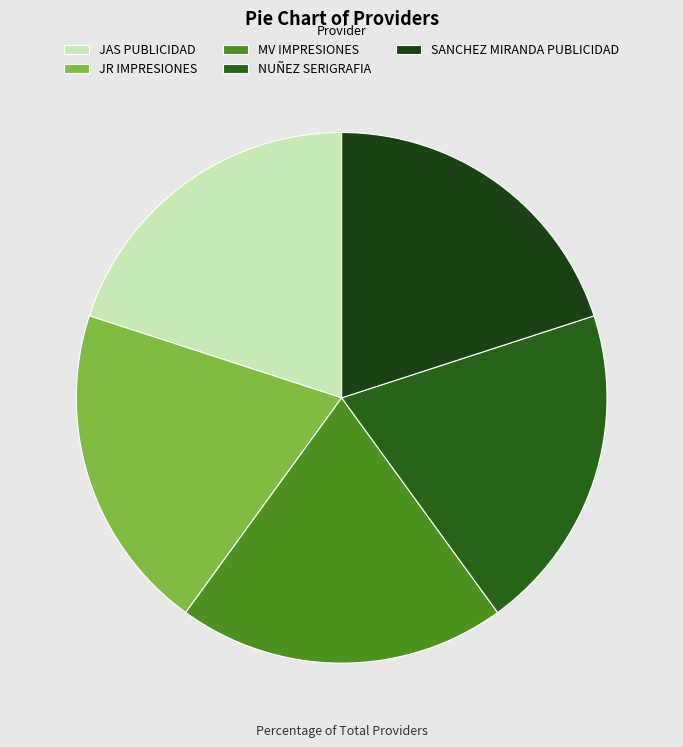

Rank the categories by value from lowest to highest.

JR IMPRESIONES, MV IMPRESIONES, SANCHEZ MIRANDA PUBLICIDAD, JAS PUBLICIDAD, NUÑEZ SERIGRAFIA